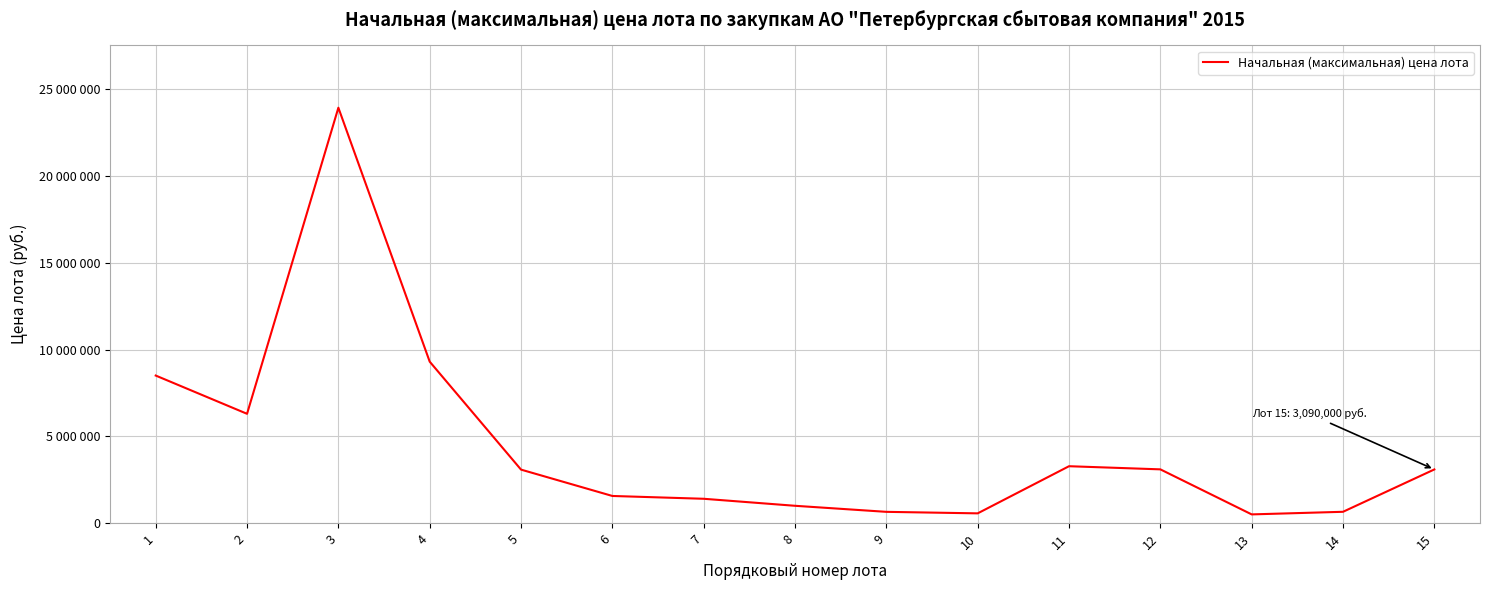

How many categories are shown in the chart?

15